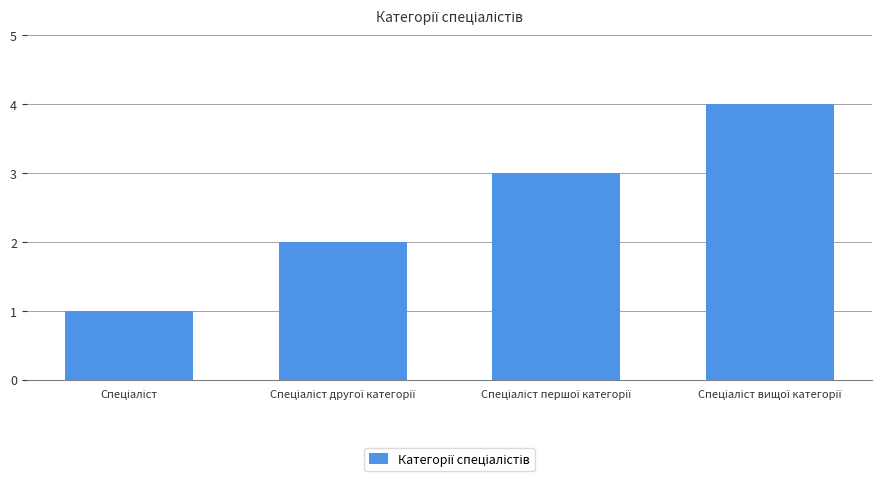

What is the sum of all values?

10